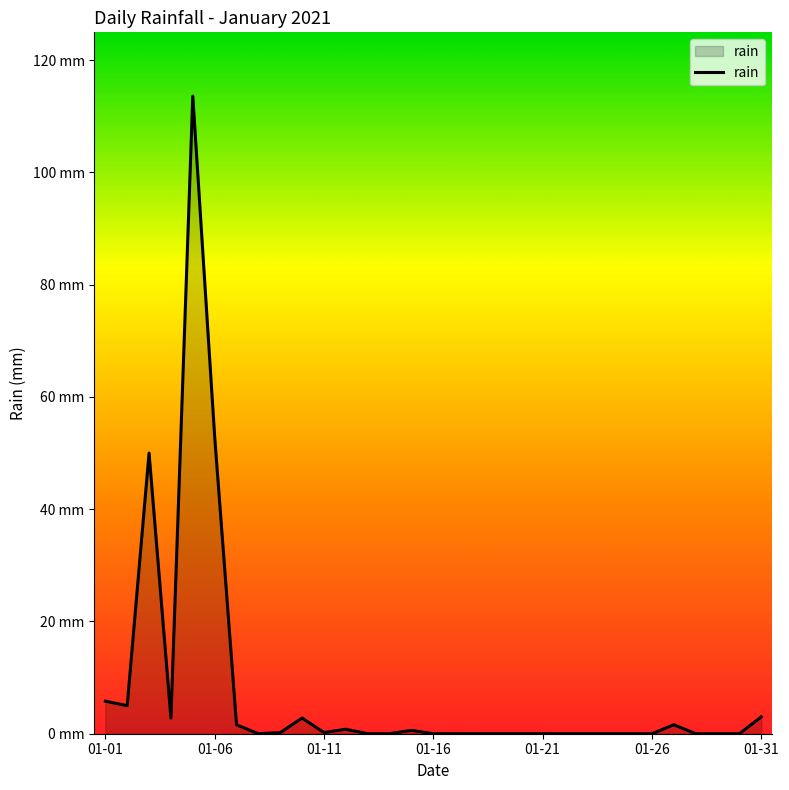

What is the average value?

7.8